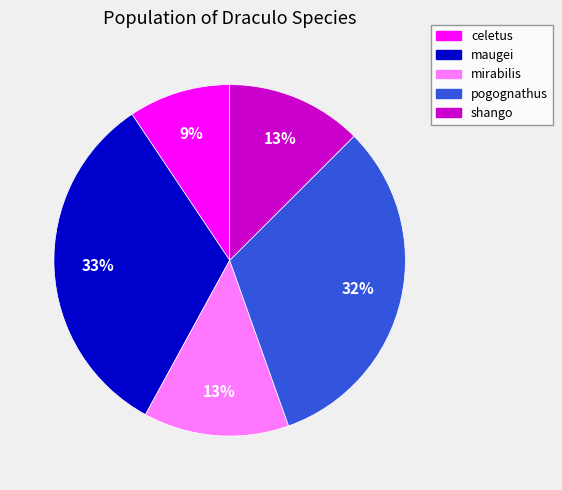

Is the sum of celetus and mirabilis greater than half?

No